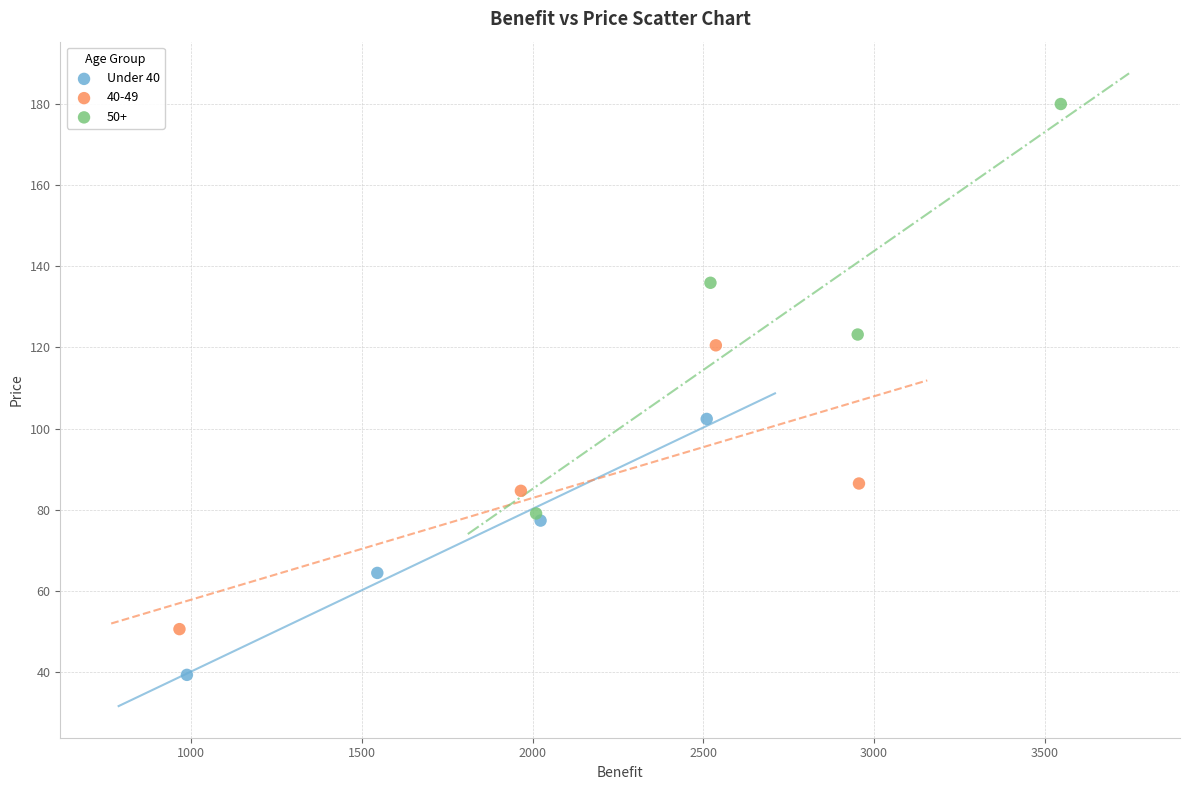

Which series has the widest spread of Y values?

50+